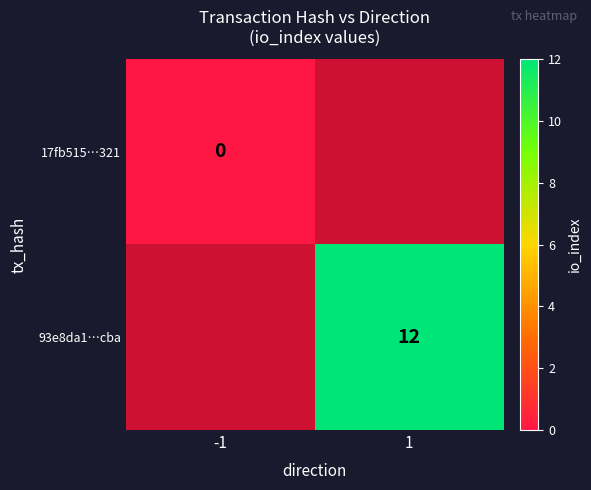

Is the value of 17fb515…321 at 1 greater than the value of 93e8da1…cba at 1?

No